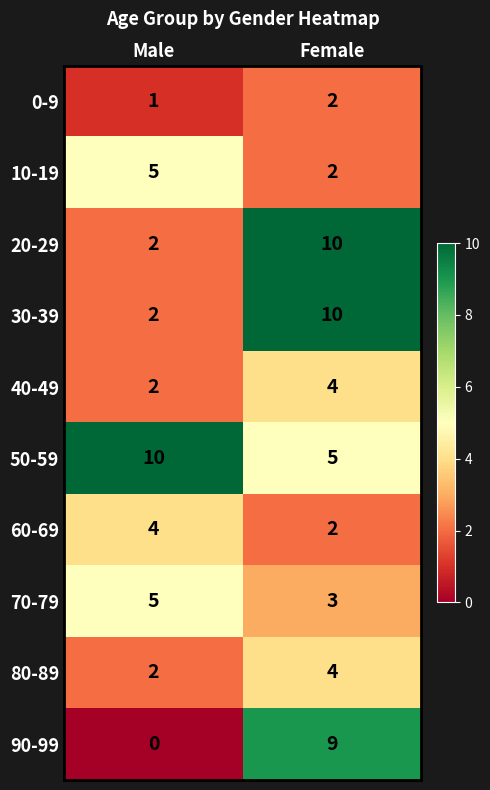

Reading right to left, list all the values displayed in this chart.

0-9: Female=2	Male=1
10-19: Female=2	Male=5
20-29: Female=10	Male=2
30-39: Female=10	Male=2
40-49: Female=4	Male=2
50-59: Female=5	Male=10
60-69: Female=2	Male=4
70-79: Female=3	Male=5
80-89: Female=4	Male=2
90-99: Female=9	Male=0